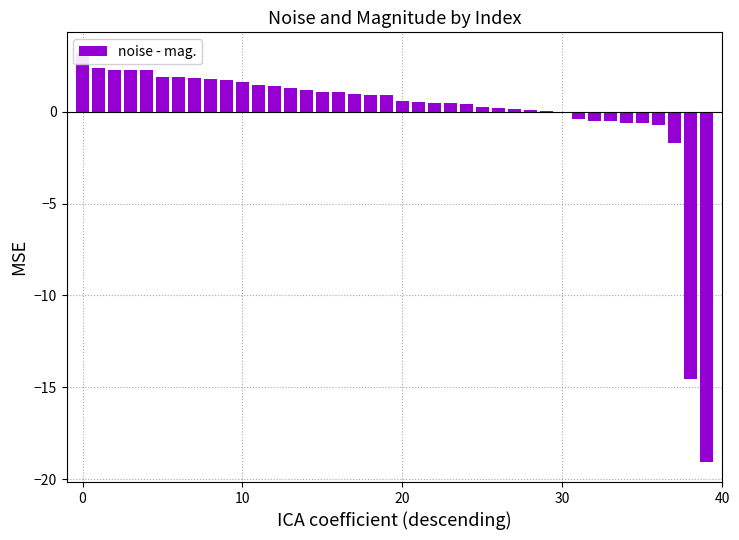

Where is the data nearest to the value -7?

37